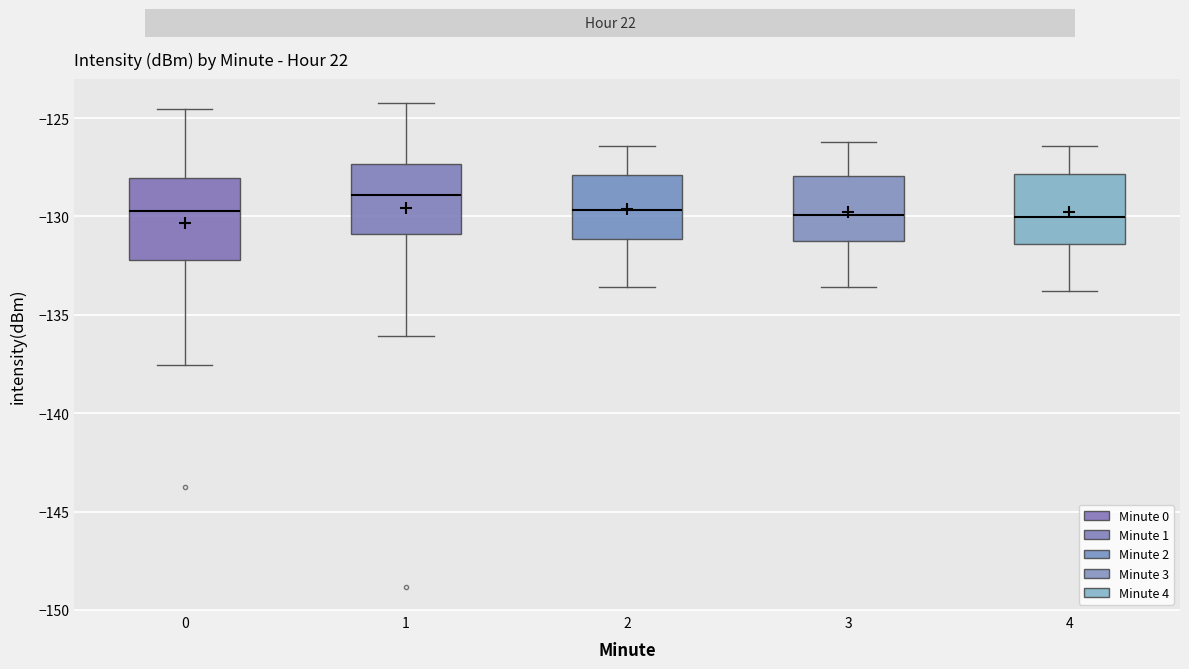

Reading left to right, read every box against the y-axis: the position of its median line, the range the box covers, and the ends of its whiskers. The values are not printed on the chart, so give them approximately, as read against the axis.

0: median -129.5, box -132.0 to -128.0, whiskers -137.5 to -124.5
1: median -129.0, box -131.0 to -127.5, whiskers -136.0 to -124.0
2: median -129.5, box -131.0 to -128.0, whiskers -133.5 to -126.5
3: median -130.0, box -131.0 to -128.0, whiskers -133.5 to -126.0
4: median -130.0, box -131.5 to -128.0, whiskers -134.0 to -126.5